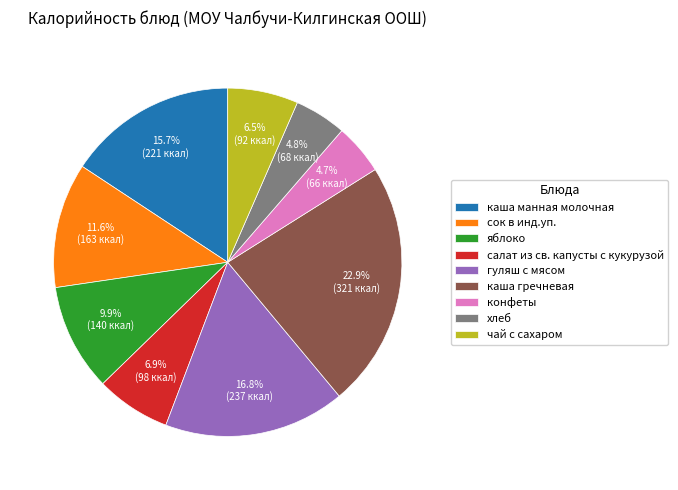

How many segments does this pie chart have?

9